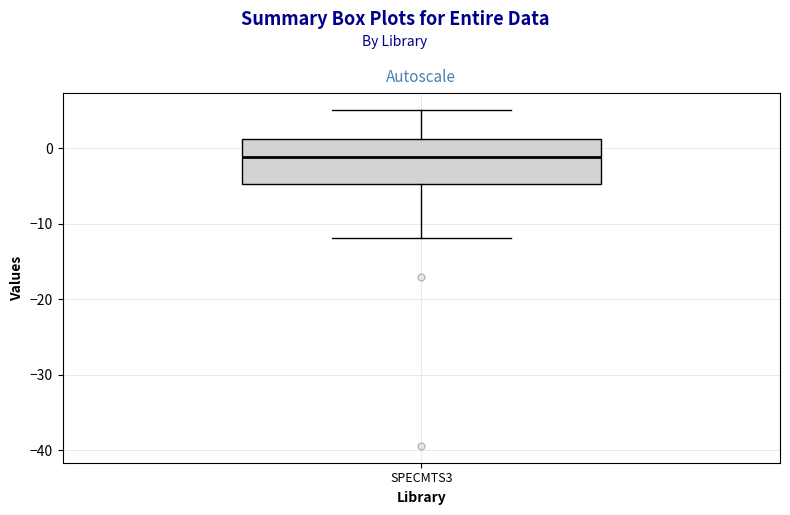

Where does the lower whisker of the box for SPECMTS3 end on the y-axis? The values are not printed on the chart, so give them approximately, as read against the axis.

-12